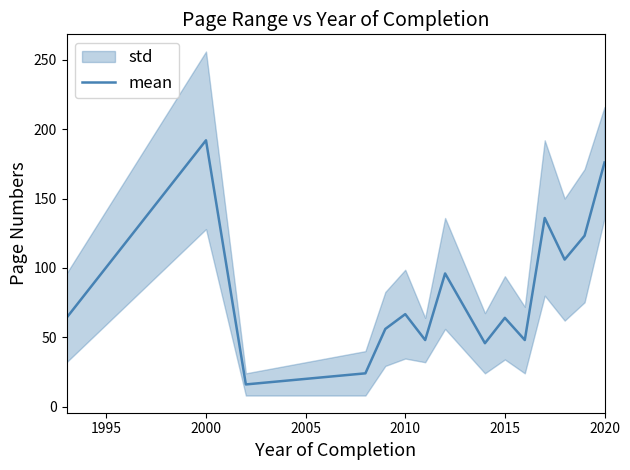

Reading left to right, transcribe all the data shown in this chart.

64.0	192.0	16.0	24.0	56.0	66.7	48.0	96.0	45.7	64.0	48.0	136.0	106.0	123.2	176.0